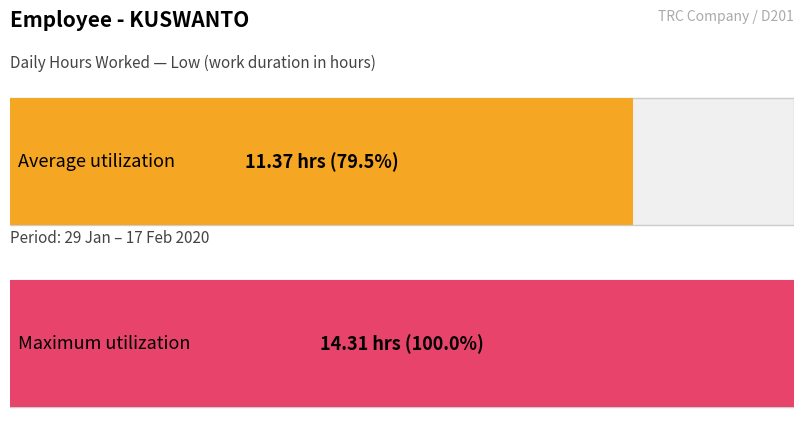

The value at 6 is 20.0. True or false?

False